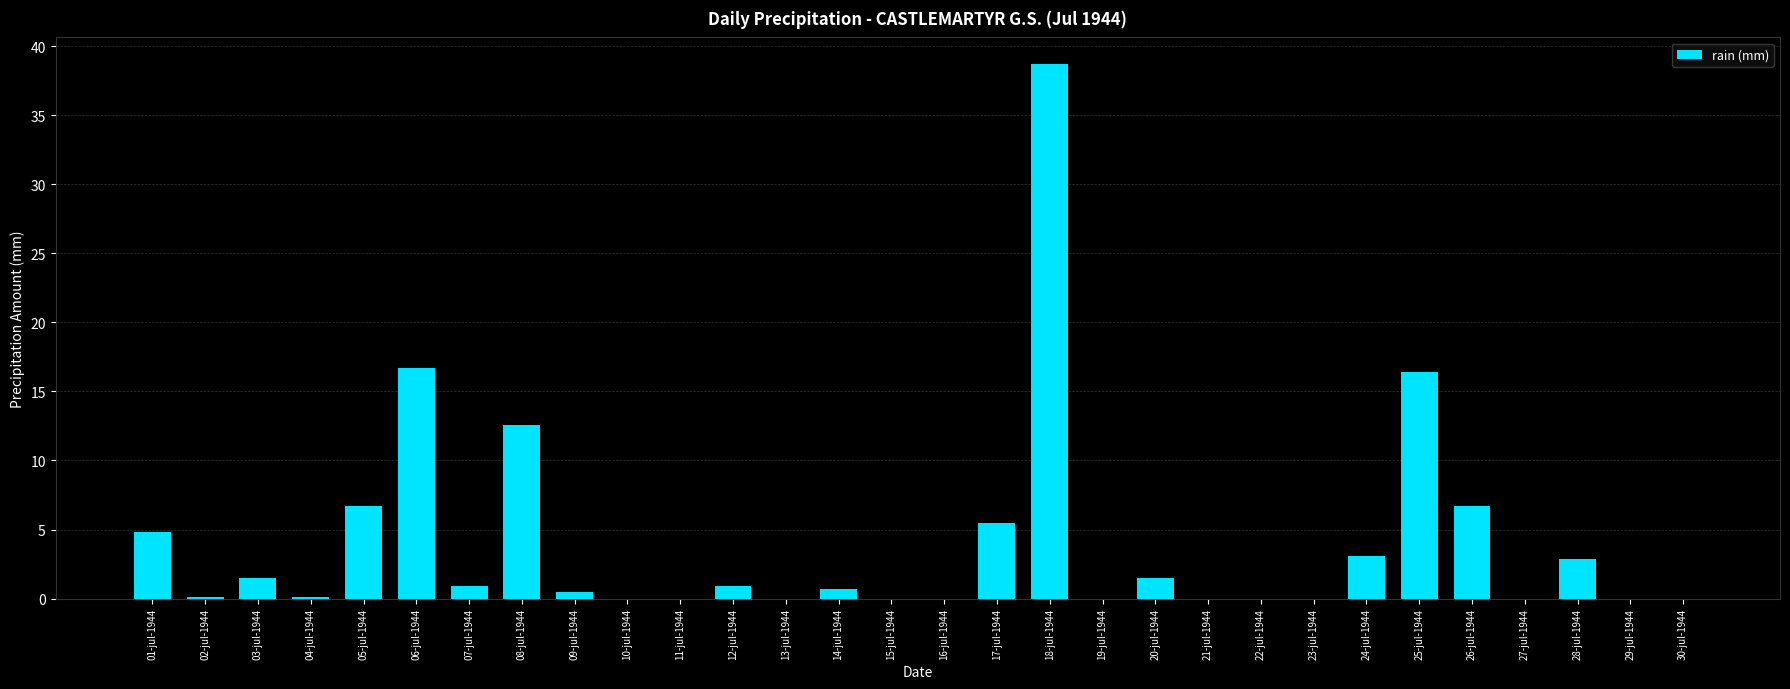

How many data points does each series have?

30